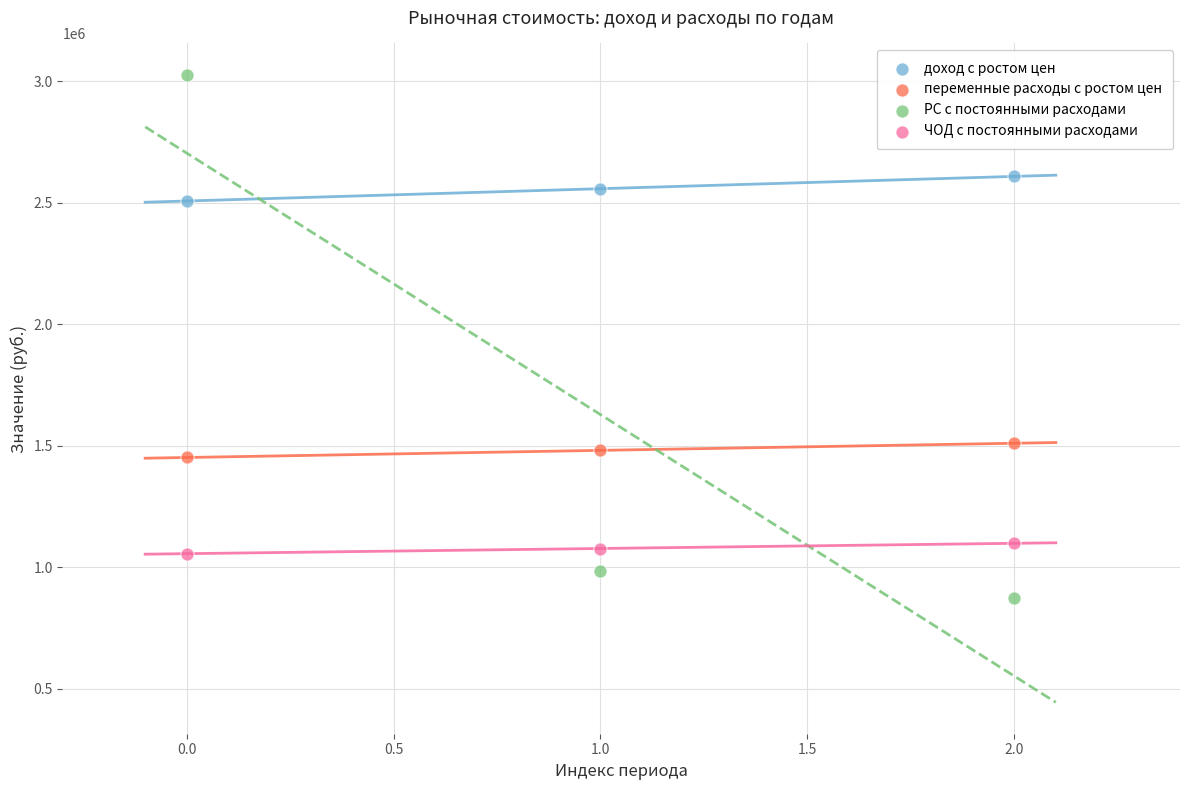

Which series has the widest spread of Y values?

РС с постоянными расходами